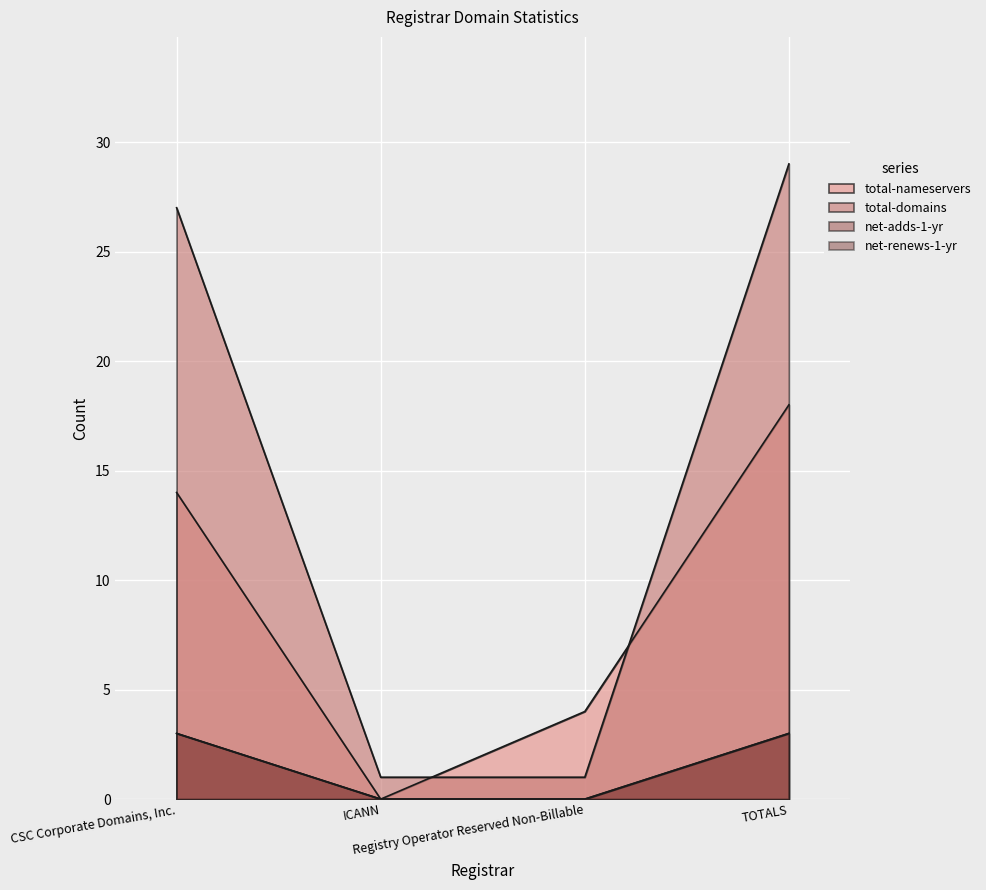

At which label is total-nameservers closest to 9?

CSC Corporate Domains, Inc.